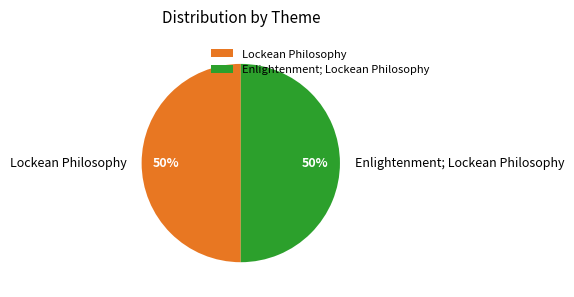

Is it true that Enlightenment; Lockean Philosophy is 50% of the pie?

True